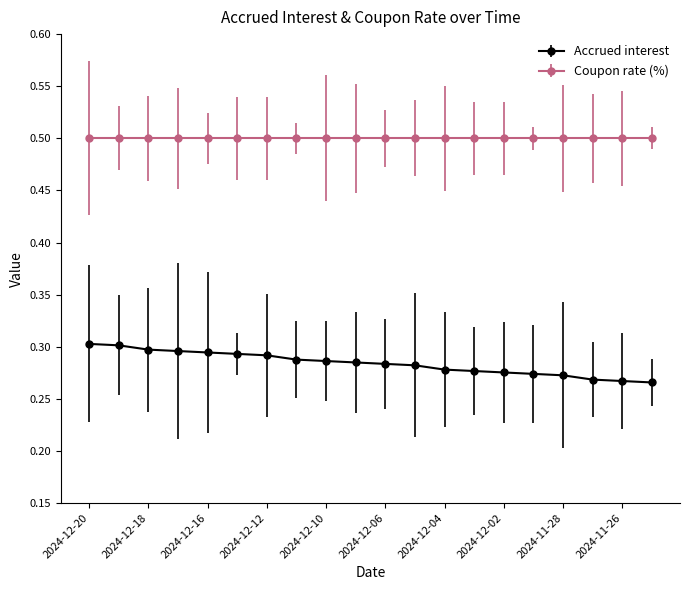

What is the label of the 3rd point from the right?

2024-11-27